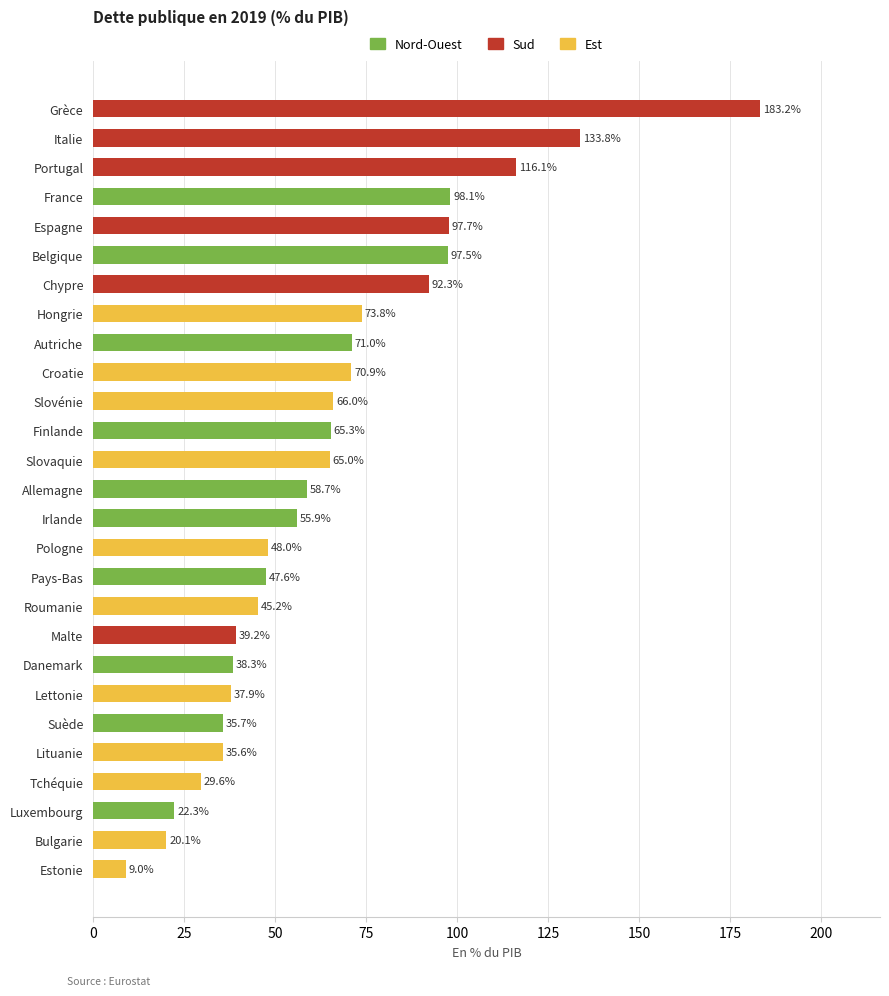

Rank the categories by value from lowest to highest.

Estonie, Bulgarie, Luxembourg, Tchéquie, Lituanie, Suède, Lettonie, Danemark, Malte, Roumanie, Pays-Bas, Pologne, Irlande, Allemagne, Slovaquie, Finlande, Slovénie, Croatie, Autriche, Hongrie, Chypre, Belgique, Espagne, France, Portugal, Italie, Grèce